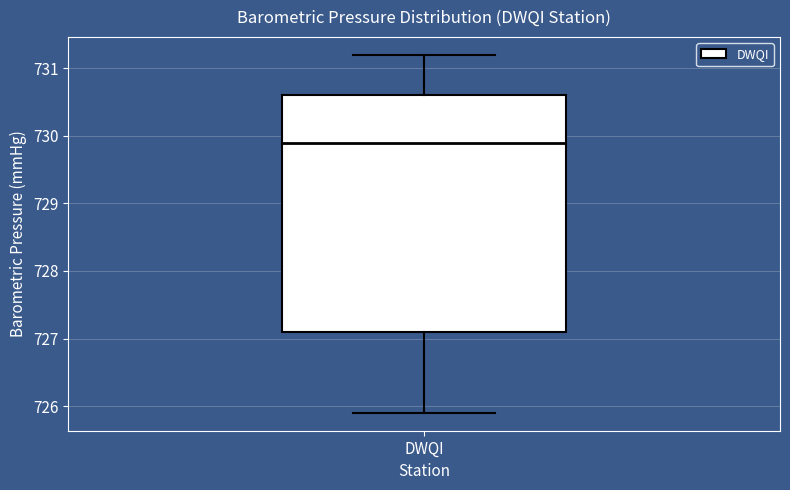

Read this box plot against the y-axis: the position of the median line, the range covered by the box, and the ends of both whiskers. The values are not printed on the chart, so give them approximately, as read against the axis.

median 729.9, box 727.1 to 730.6, whiskers 725.9 to 731.2